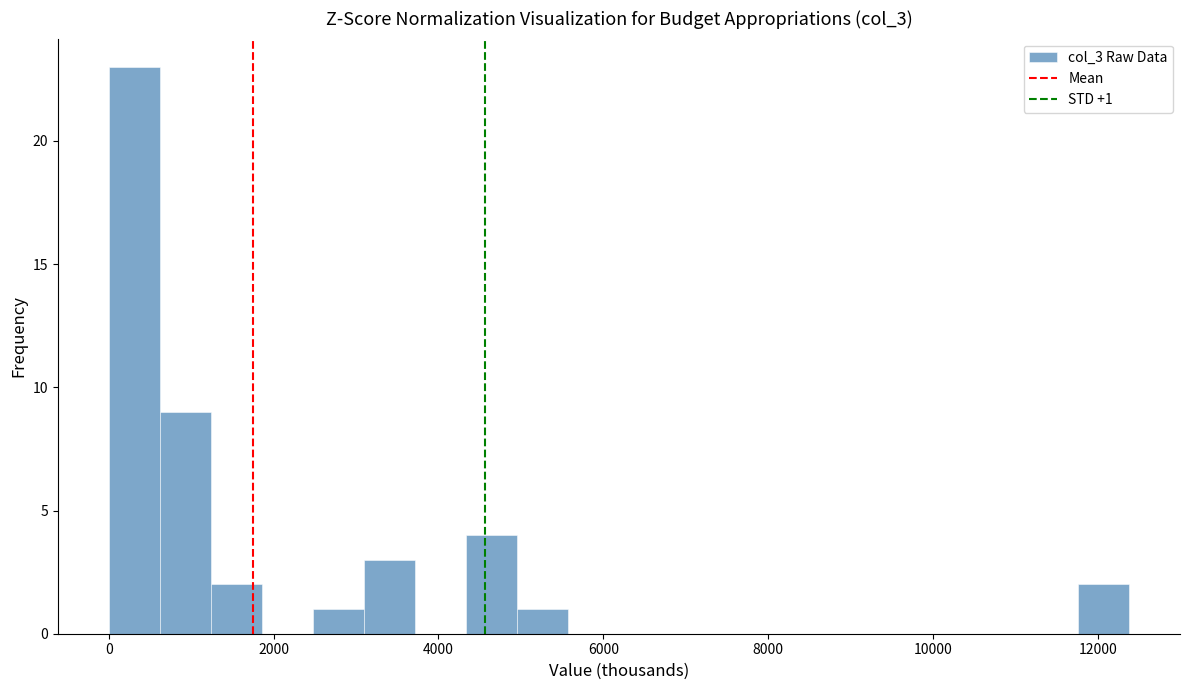

Read against the x-axis, roughly where is the centre of the tallest bar?

400